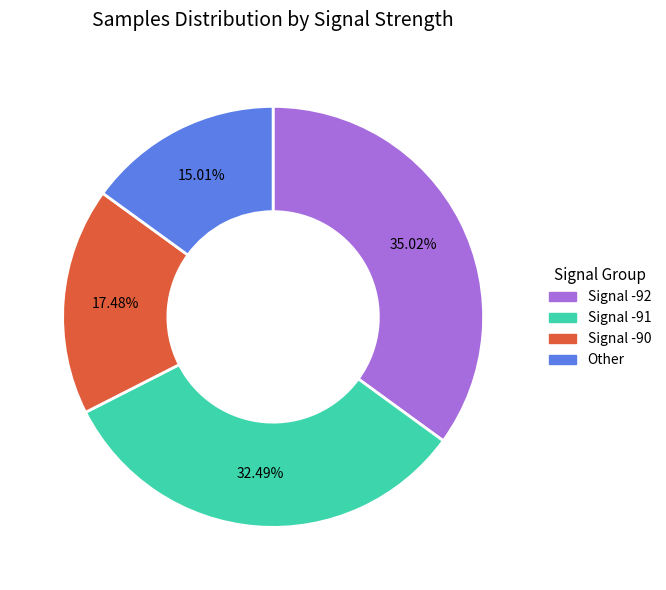

Does any single category account for the majority?

No